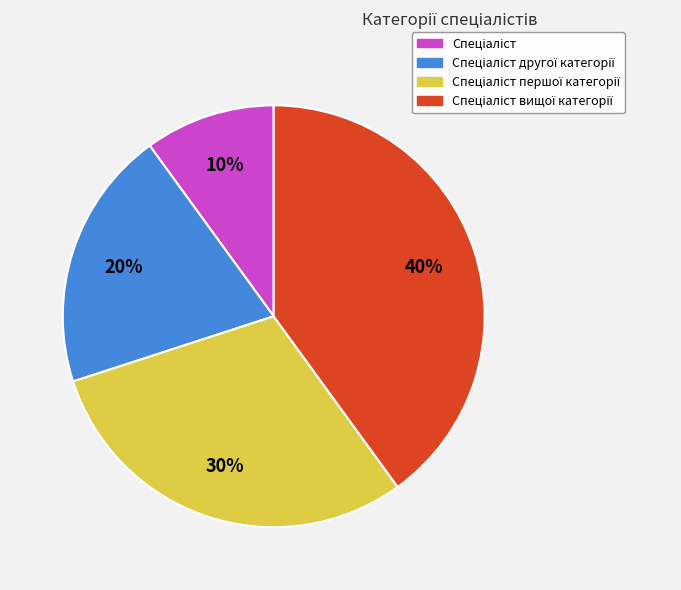

Is there a majority slice in this chart?

No